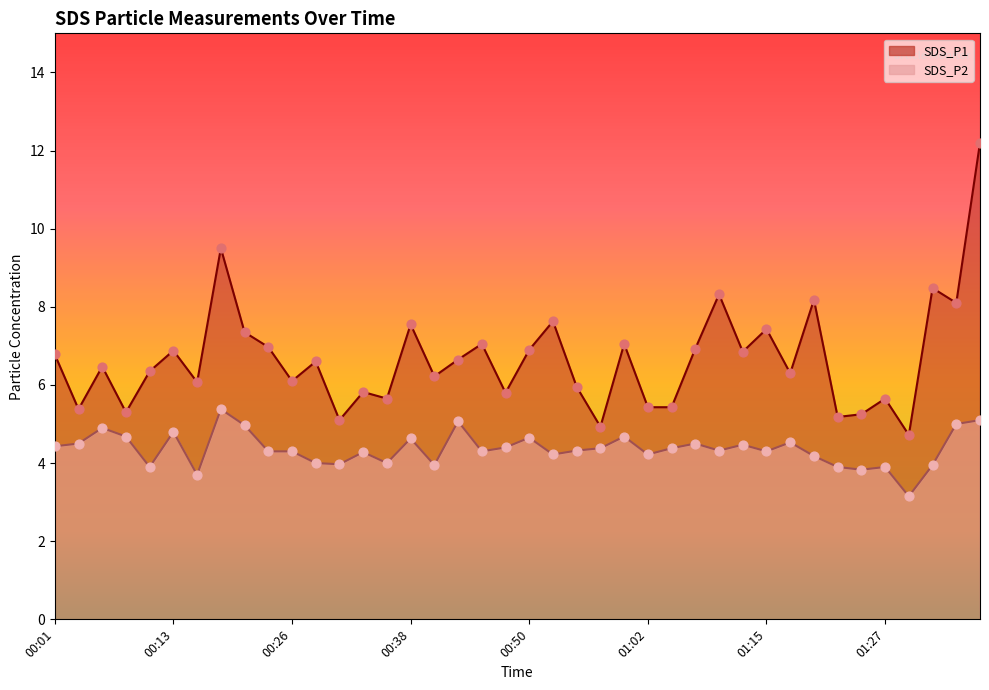

Which series contains the lowest Y value?

SDS_P2